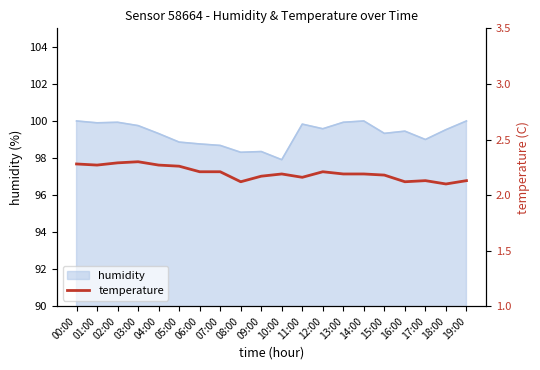

The value of humidity at 14:00 is 47.6. True or false?

False